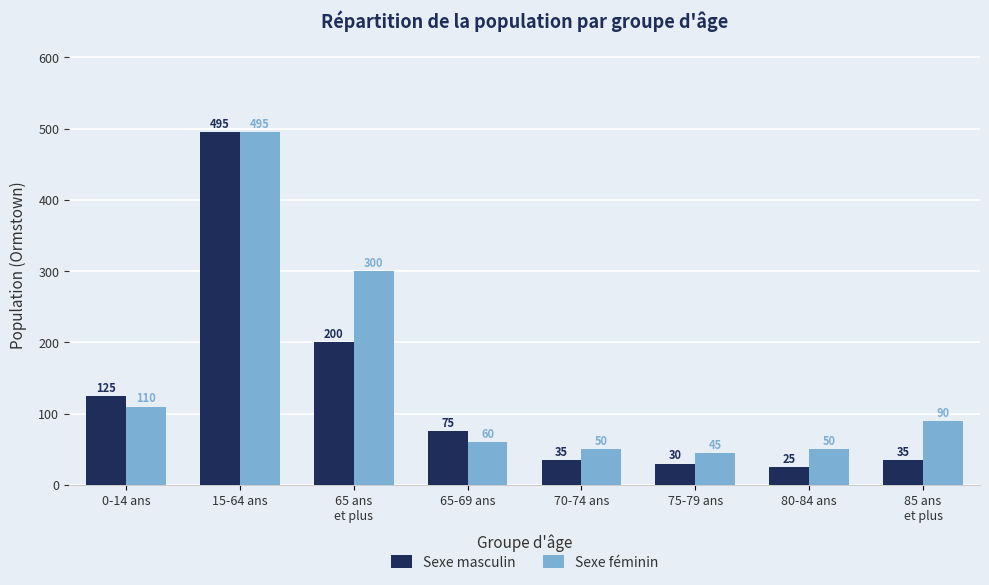

Which label corresponds to the smallest value in the chart?

80-84 ans